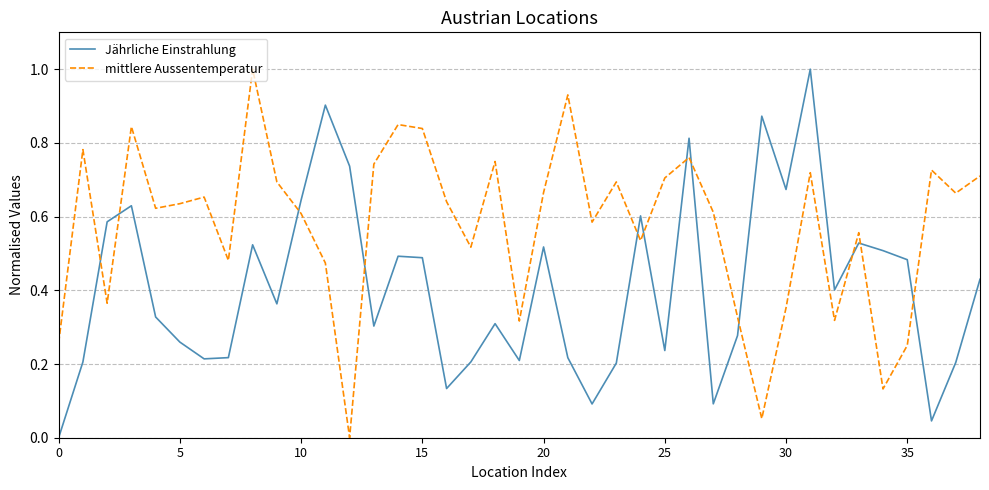

Count the number of data series in this chart.

2